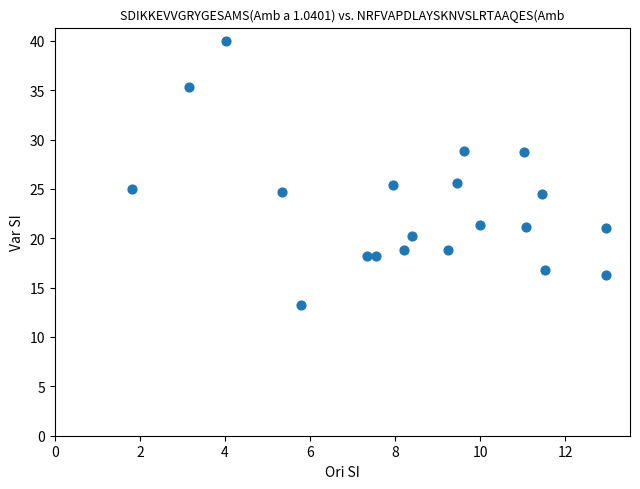

What is the range of Y values (max minus min)?

26.8